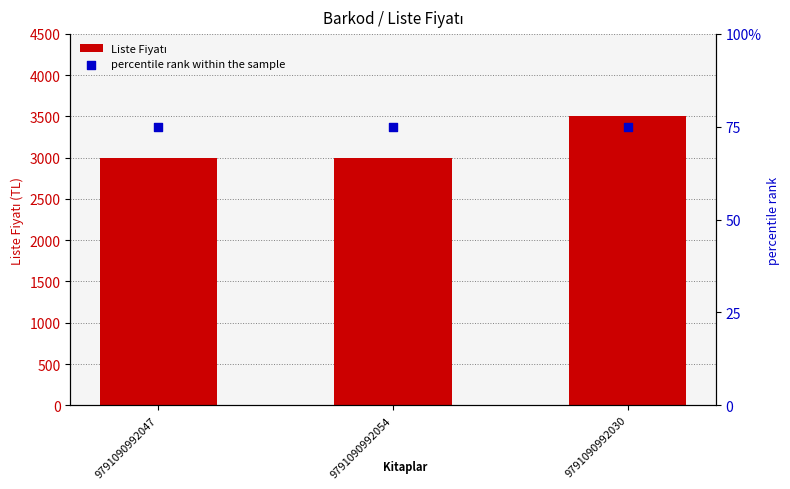

What are all the series names shown in the legend?

Liste Fiyatı, percentile rank within the sample